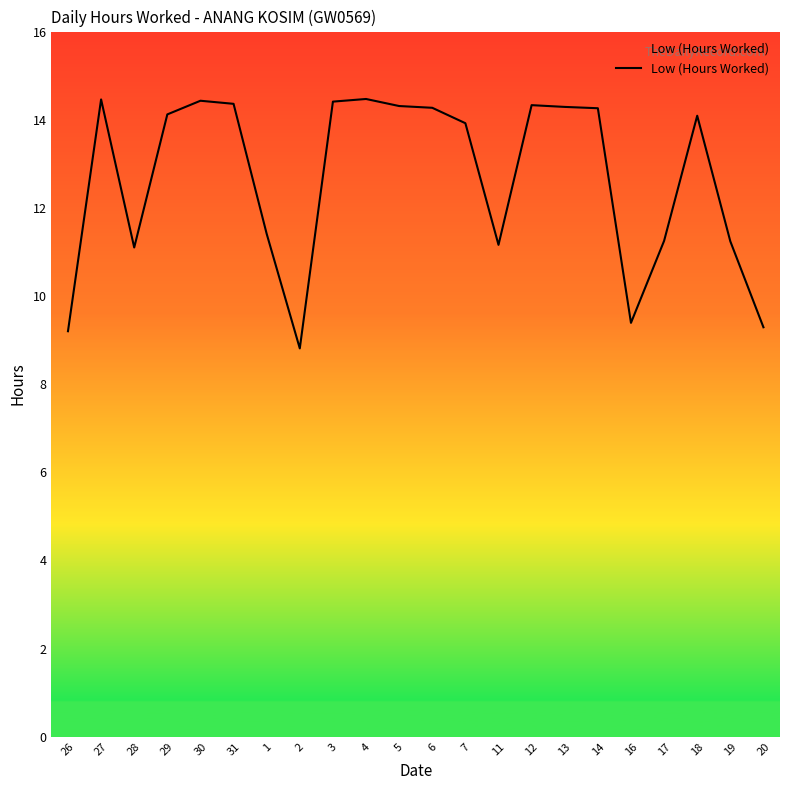

Which has a higher value, 18 or 27?

27